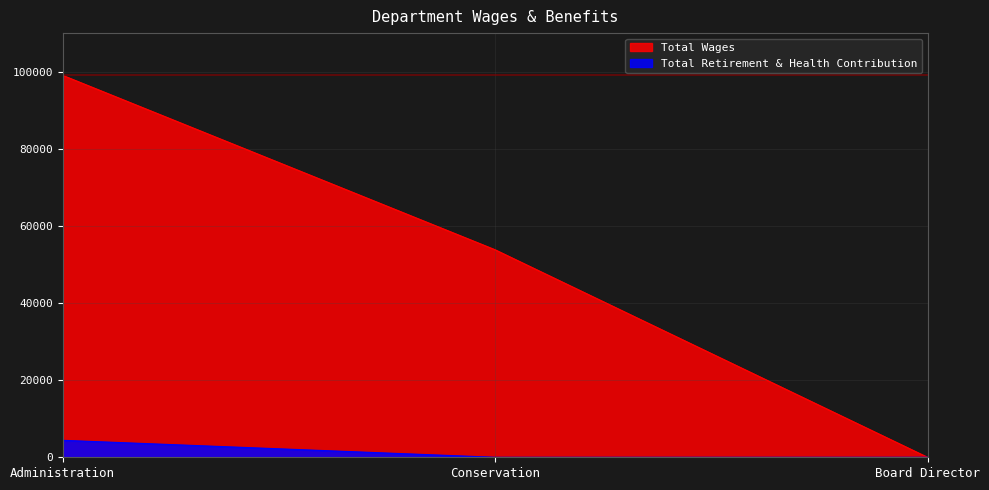

At which category is the sum across all series the highest?

Administration